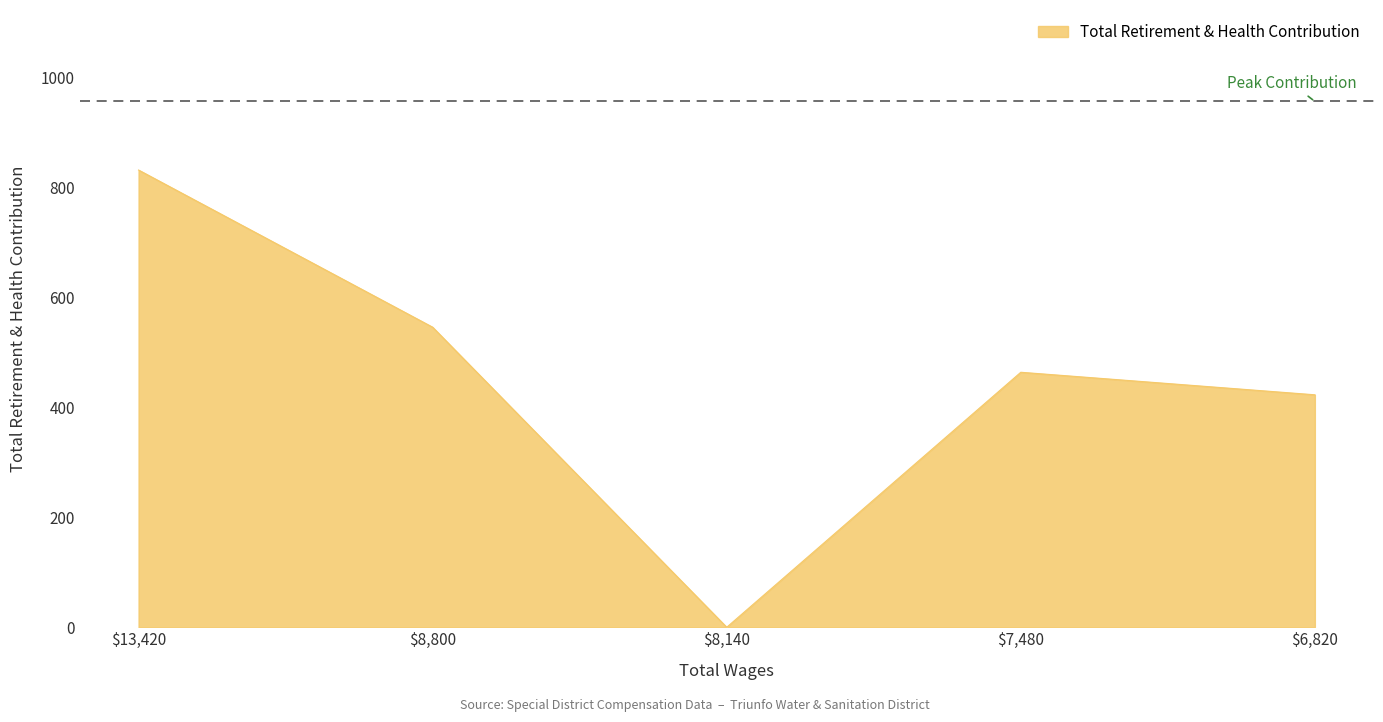

True or false: there are more than 1 points higher than both neighbors.

False